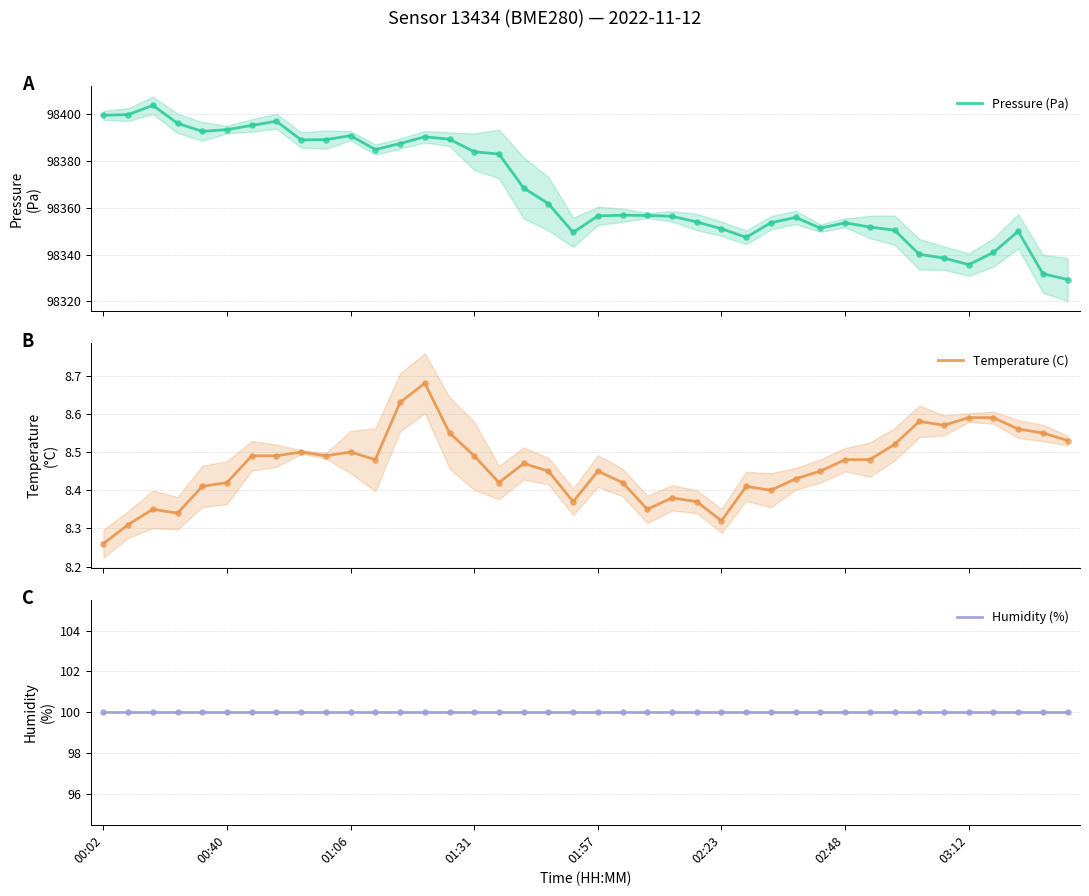

Which series has the largest total across all categories?

Pressure (Pa)